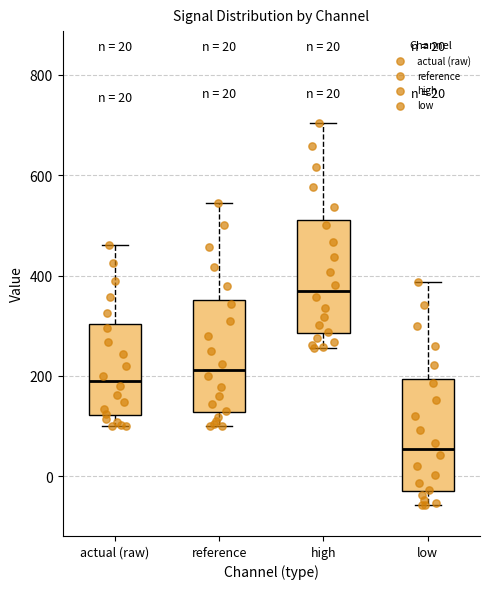

Which box has the lowest median line?

low